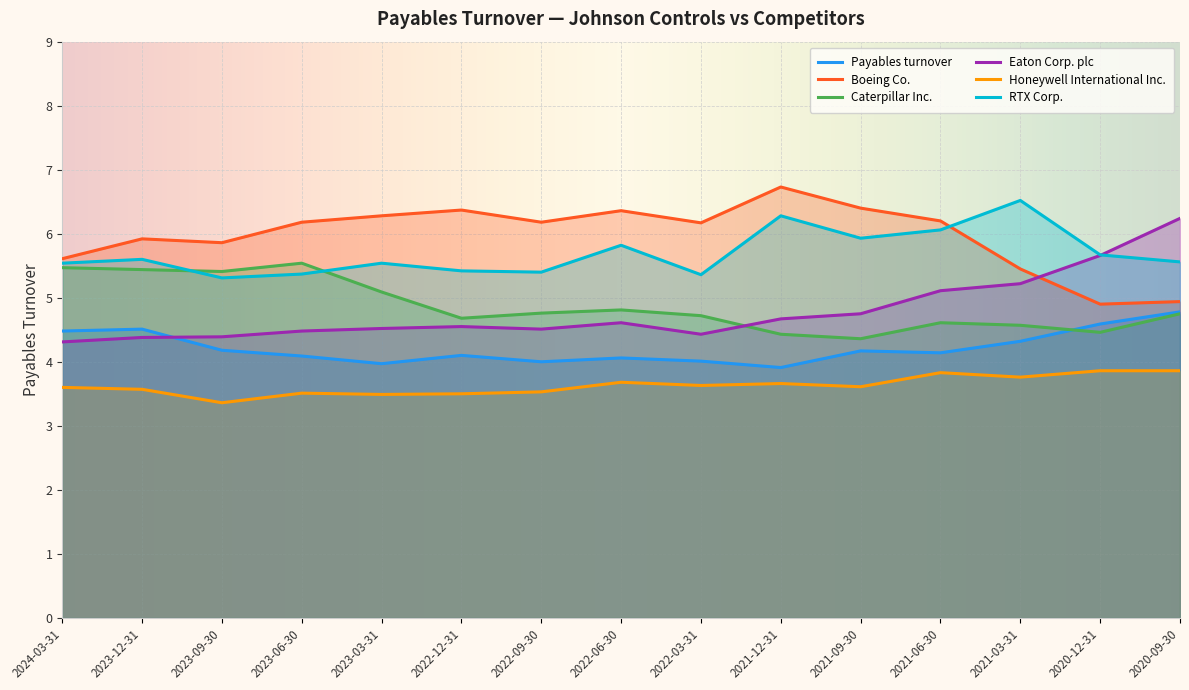

How many lines are shown in the chart?

6